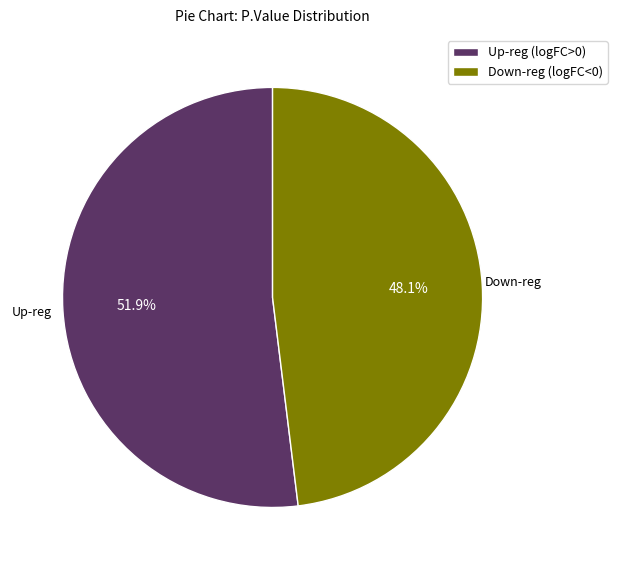

Between Down-reg (logFC<0) and Up-reg (logFC>0), which is larger?

Up-reg (logFC>0)